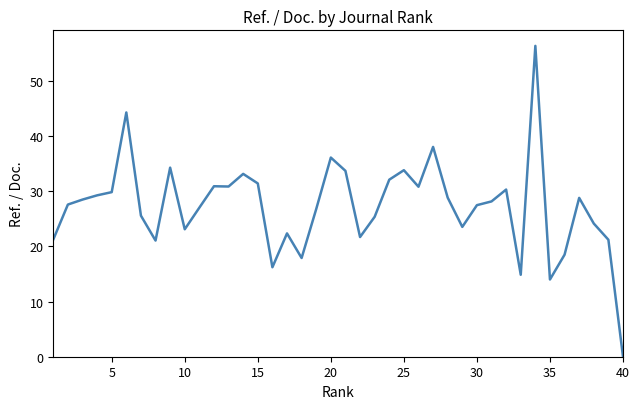

What is the maximum value shown in the chart?

56.4